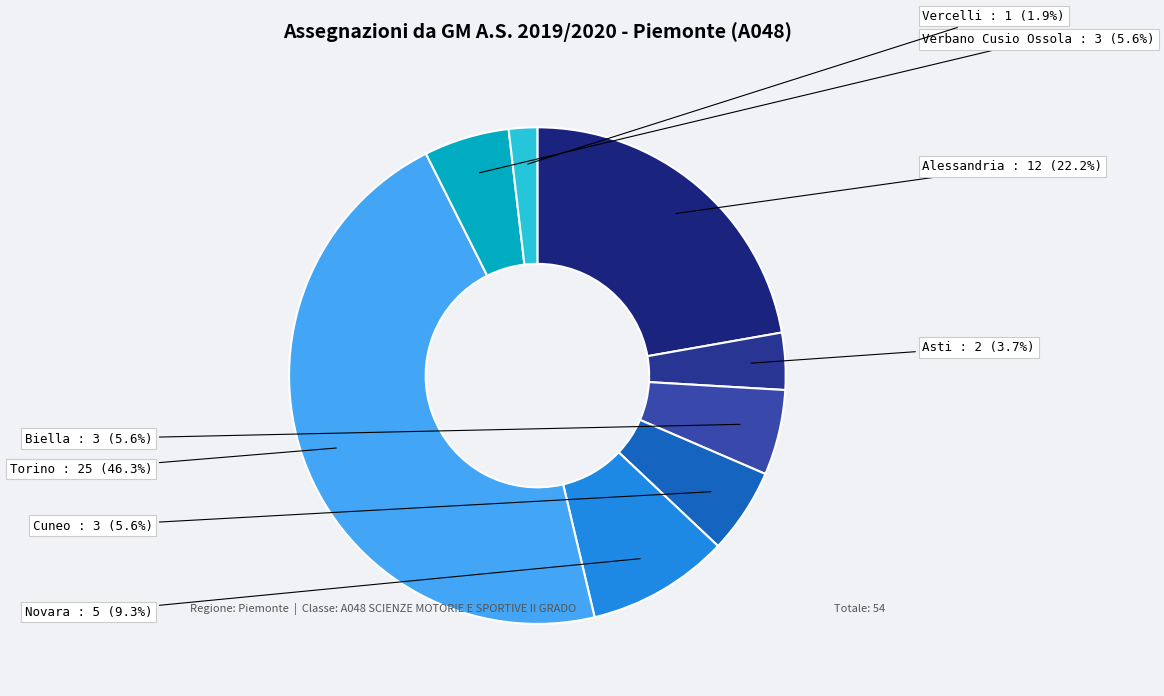

How many segments does this pie chart have?

8